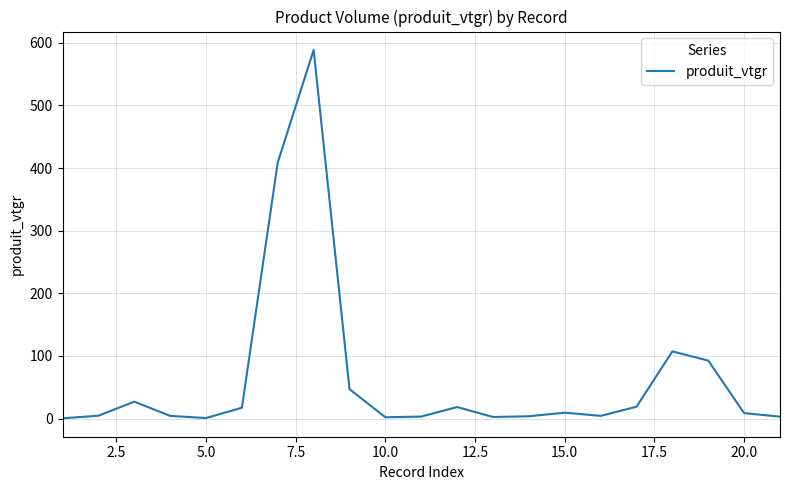

Reading right to left, list all the values displayed in this chart.

3.0	8.6	92.5	107.2	18.8	4.2	9.4	3.6	2.4	18.4	3.1	2.0	46.9	588.6	409.0	17.2	0.7	4.3	26.9	4.5	0.4